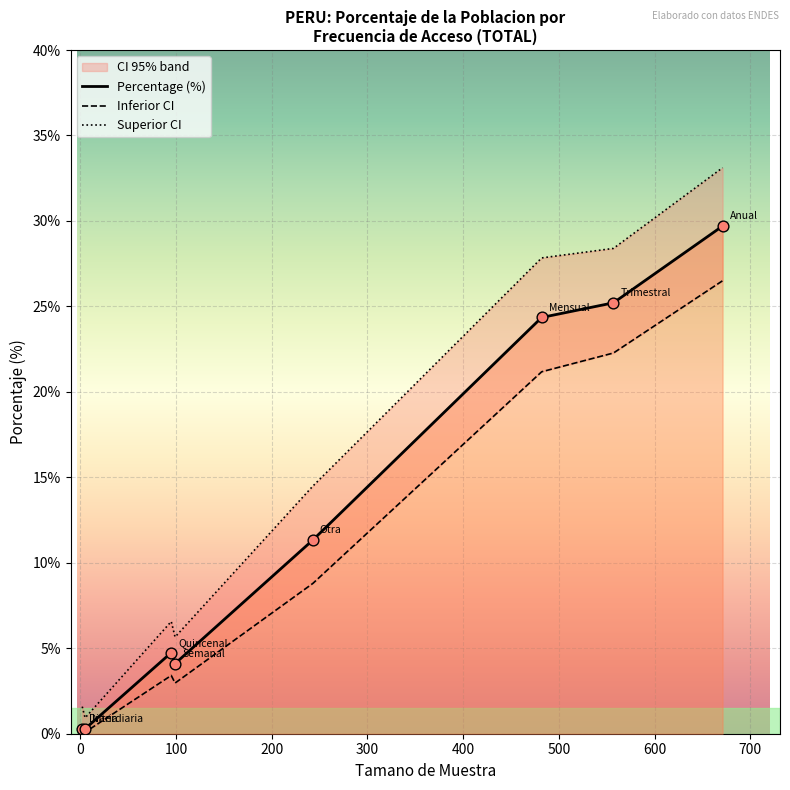

Which series reaches the maximum Y coordinate?

Superior CI